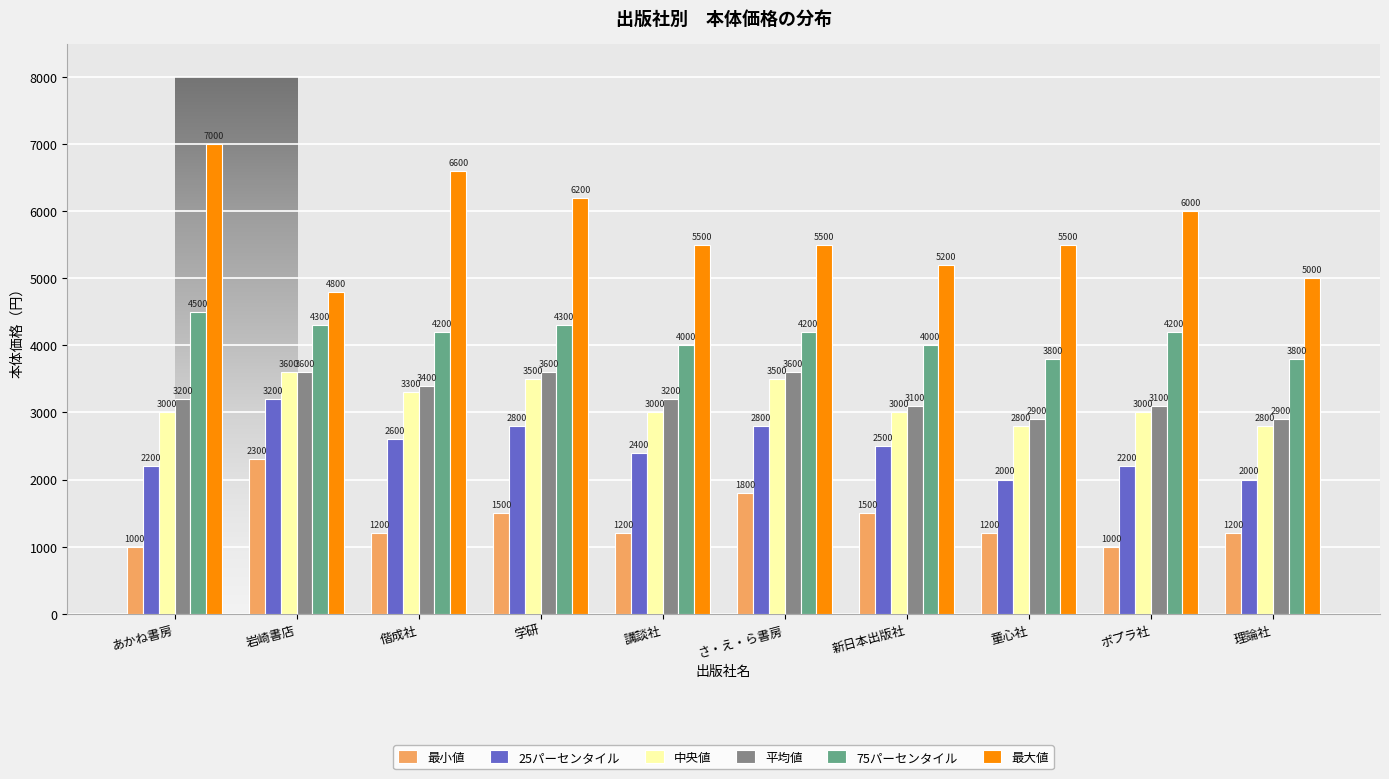

Reading left to right, transcribe all the data shown in this chart.

最小値: 1000	2300	1200	1500	1200	1800	1500	1200	1000	1200
25パーセンタイル: 2200	3200	2600	2800	2400	2800	2500	2000	2200	2000
中央値: 3000	3600	3300	3500	3000	3500	3000	2800	3000	2800
平均値: 3200	3600	3400	3600	3200	3600	3100	2900	3100	2900
75パーセンタイル: 4500	4300	4200	4300	4000	4200	4000	3800	4200	3800
最大値: 7000	4800	6600	6200	5500	5500	5200	5500	6000	5000